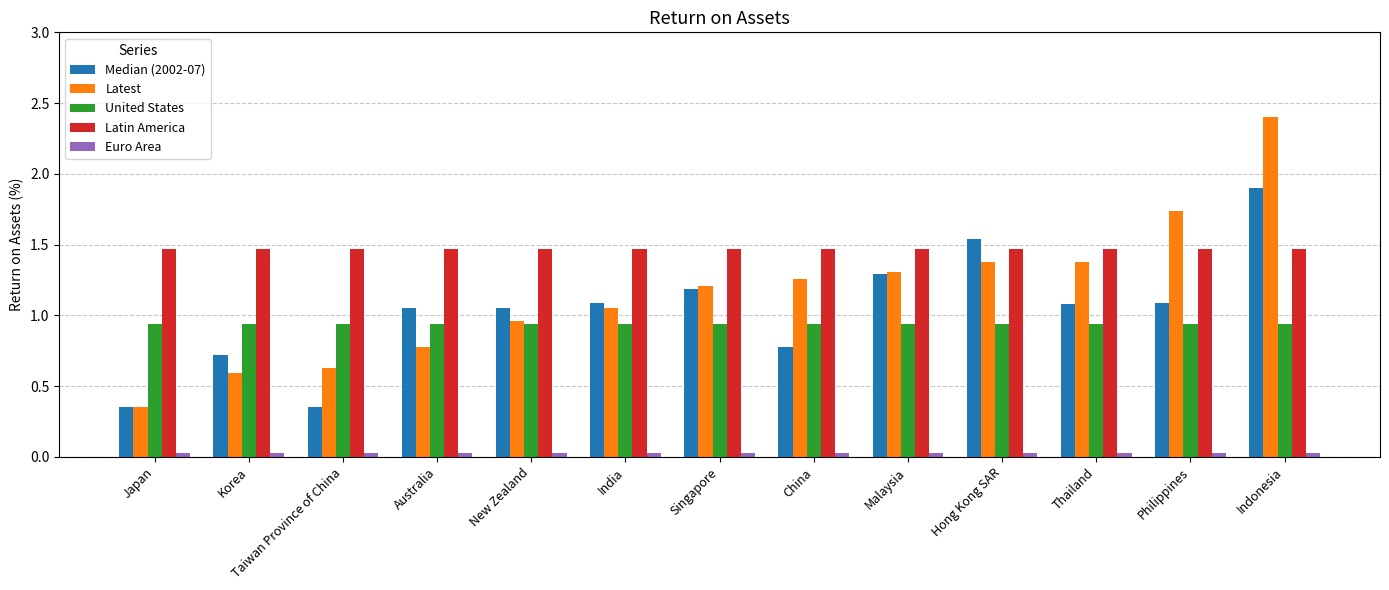

Are the bars grouped side by side (vs. stacked)?

Yes